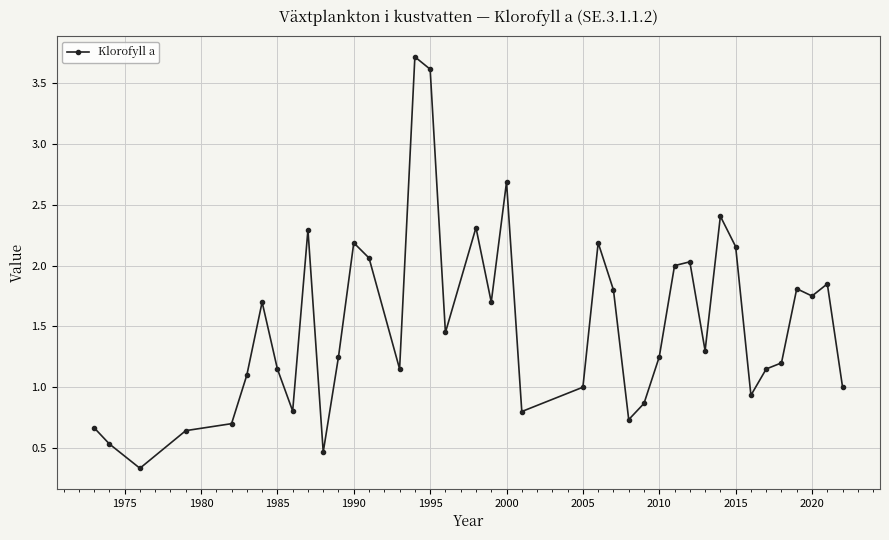

True or false: there are more than 2 points higher than both neighbors.

True